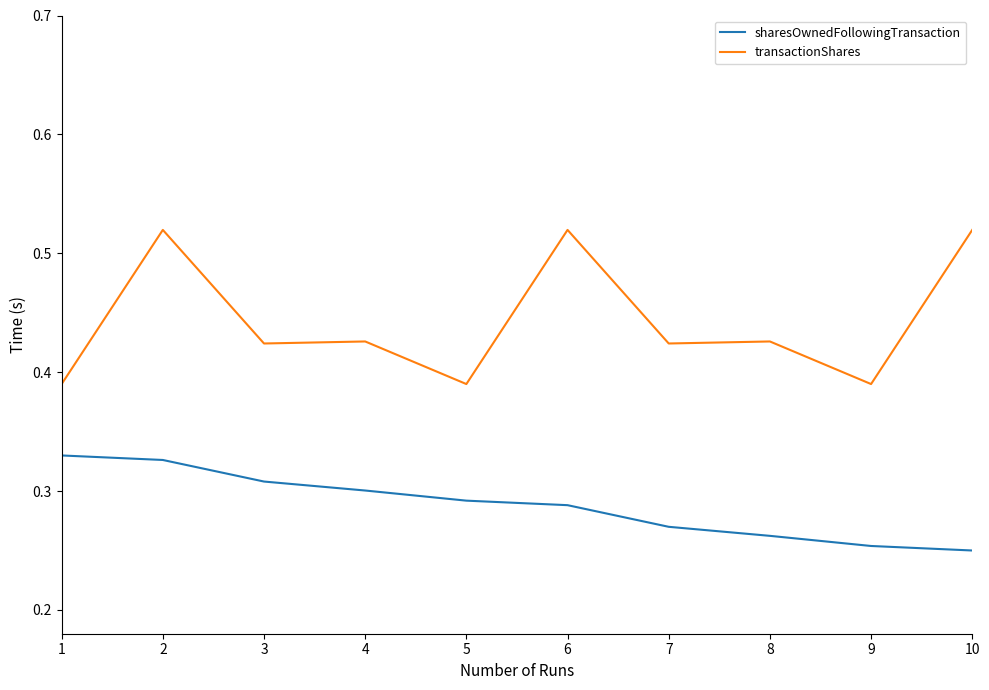

Rank the series by their maximum value, from lowest to highest.

sharesOwnedFollowingTransaction, transactionShares